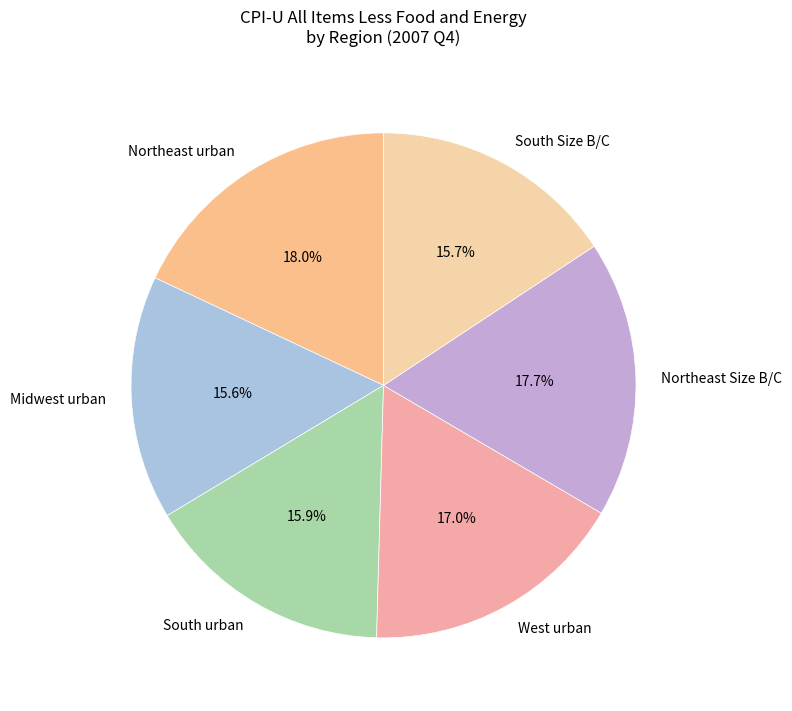

Is there any slice that represents more than half of the pie?

No